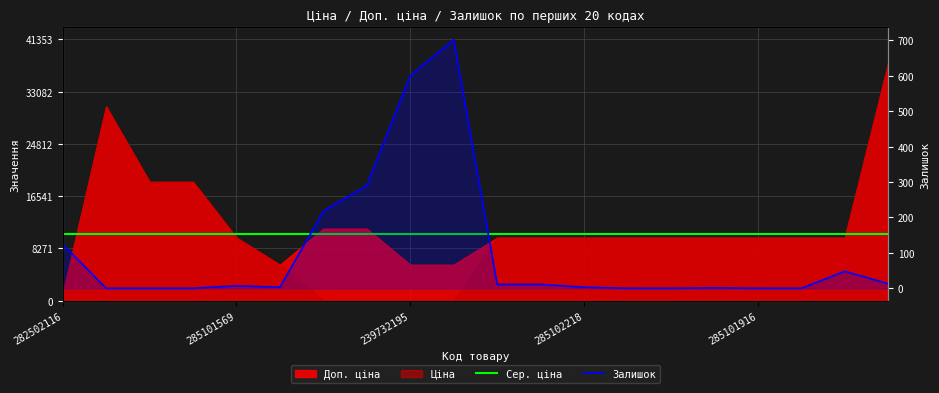

Where does the Залишок series first go above 7?

282502116